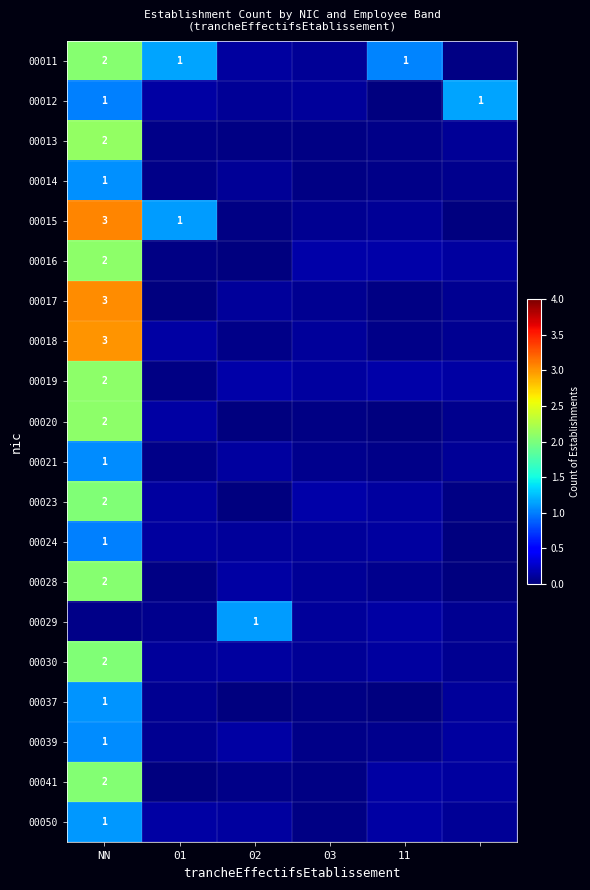

Is it true that 00028 equals 0.2 at 02?

False